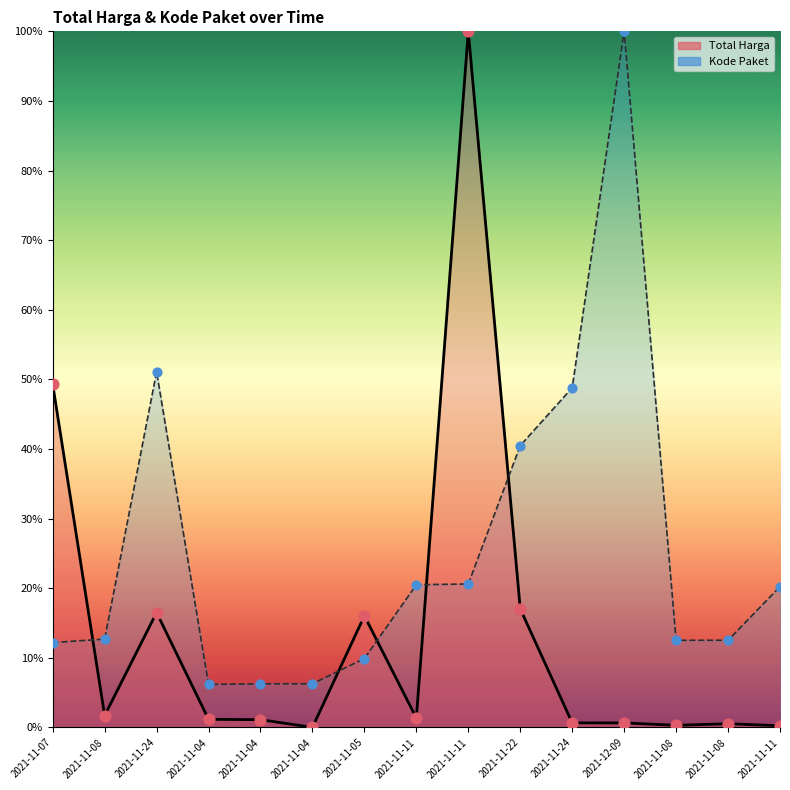

At which category is the sum across all series the highest?

2021-11-11